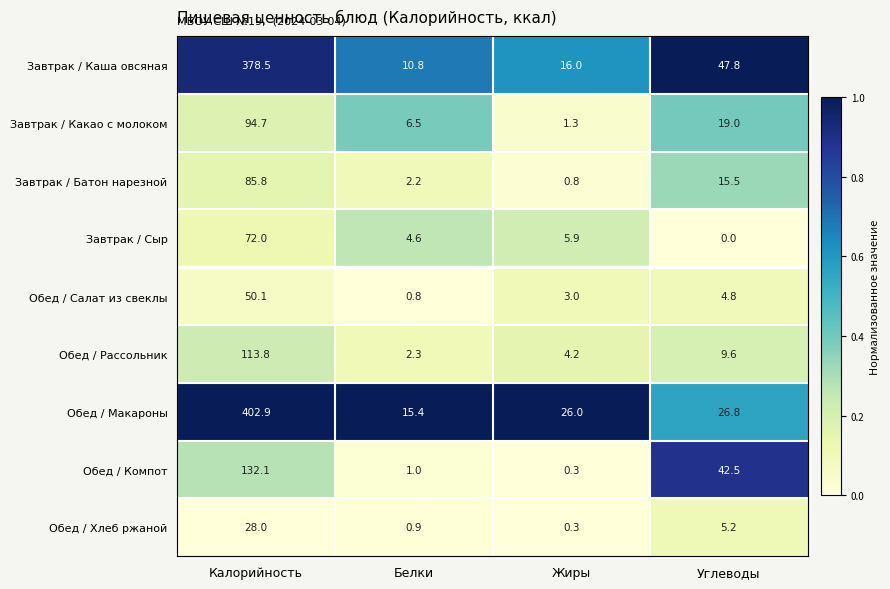

What is the difference between the Обед / Салат из свеклы values at Углеводы and Жиры?

1.8